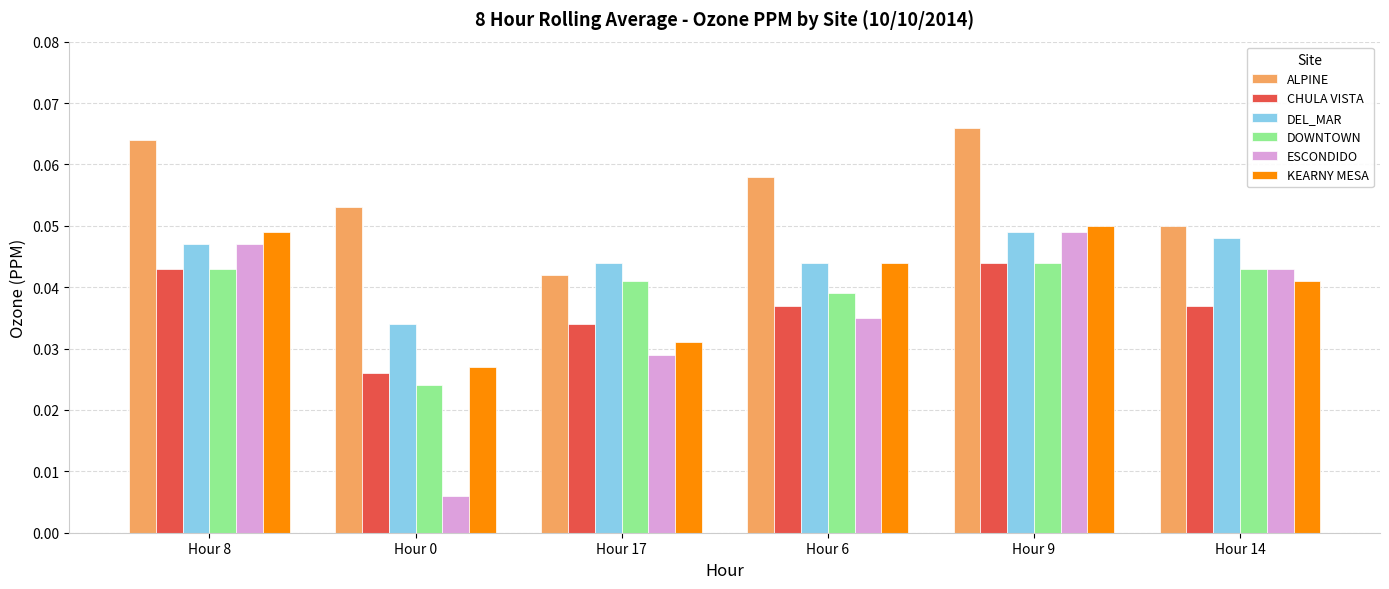

Which category has the lowest value in the ALPINE series?

Hour 17